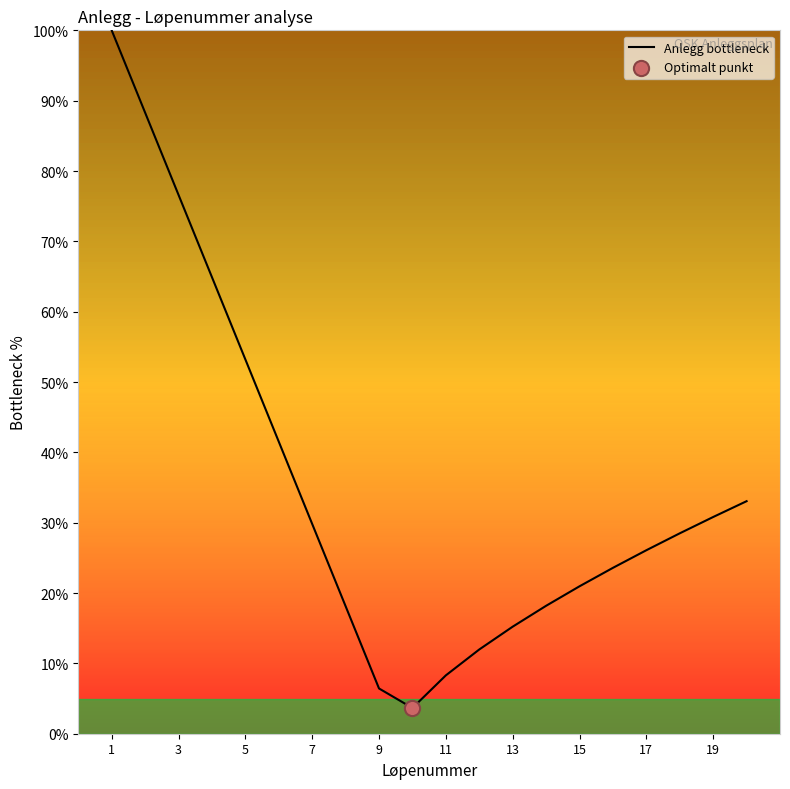

What is the smallest value displayed?

3.7